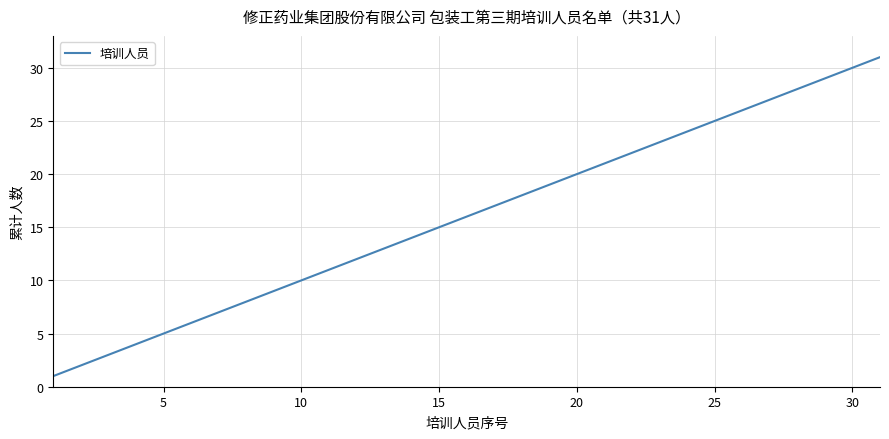

Is this an area chart (filled region under the line)?

No